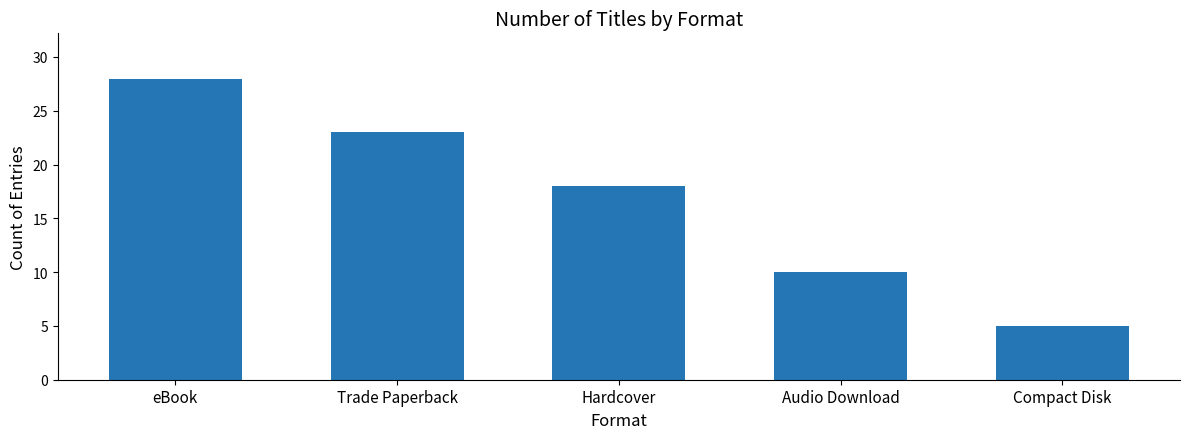

How many distinct data groups are displayed?

1